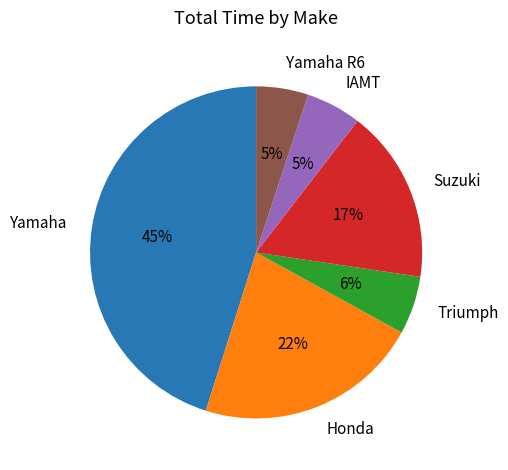

To the nearest percent, what is the difference between the largest and smallest slice percentages?

40%